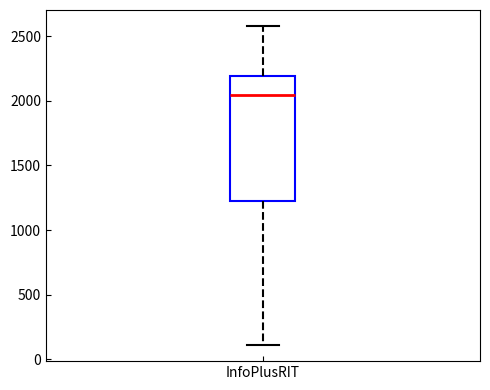

Where does the median line of the box for InfoPlusRIT sit on the y-axis? The values are not printed on the chart, so give them approximately, as read against the axis.

2050